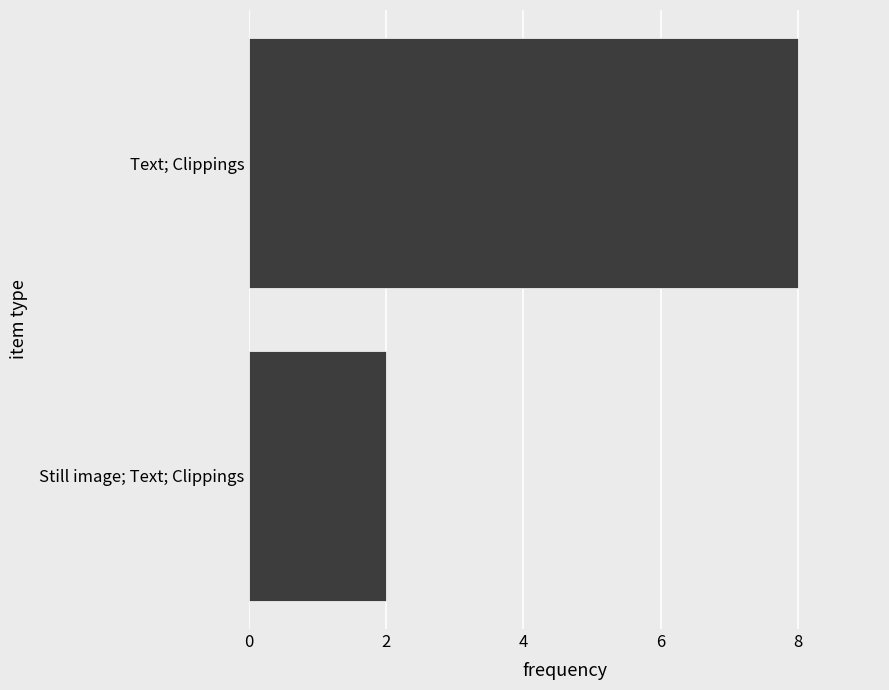

Rank the categories by value from highest to lowest.

Text; Clippings, Still image; Text; Clippings